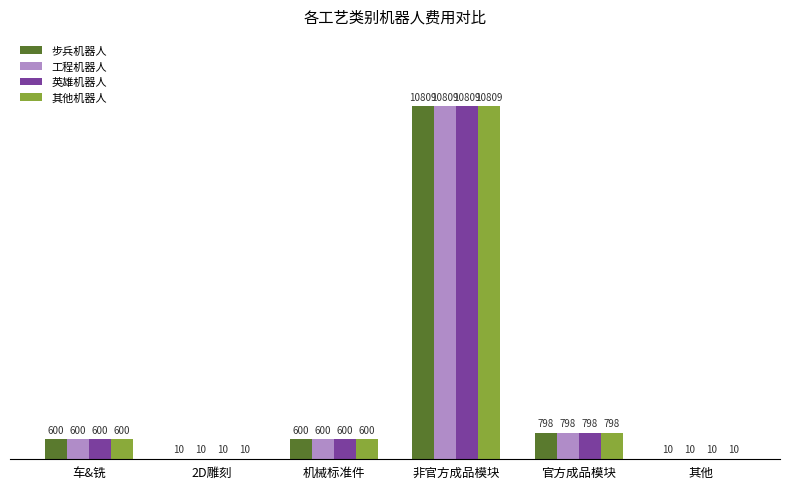

What is the sum of the 英雄机器人 values at 2D雕刻 and 其他?

20.0